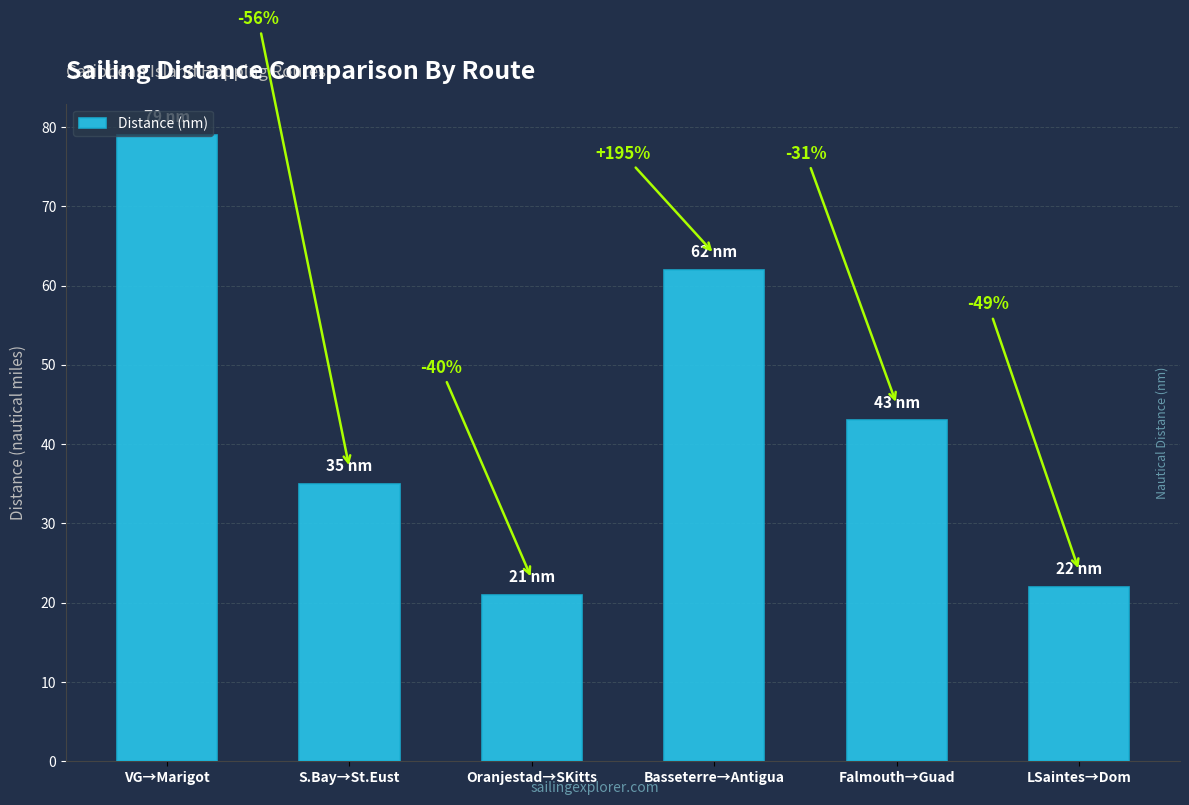

Rank the categories by value from highest to lowest.

VG→Marigot, Basseterre→Antigua, Falmouth→Guad, S.Bay→St.Eust, LSaintes→Dom, Oranjestad→SKitts